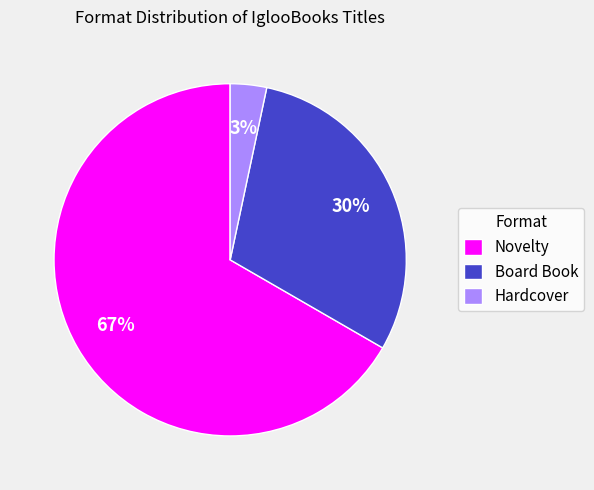

Is Hardcover the majority of the pie?

No